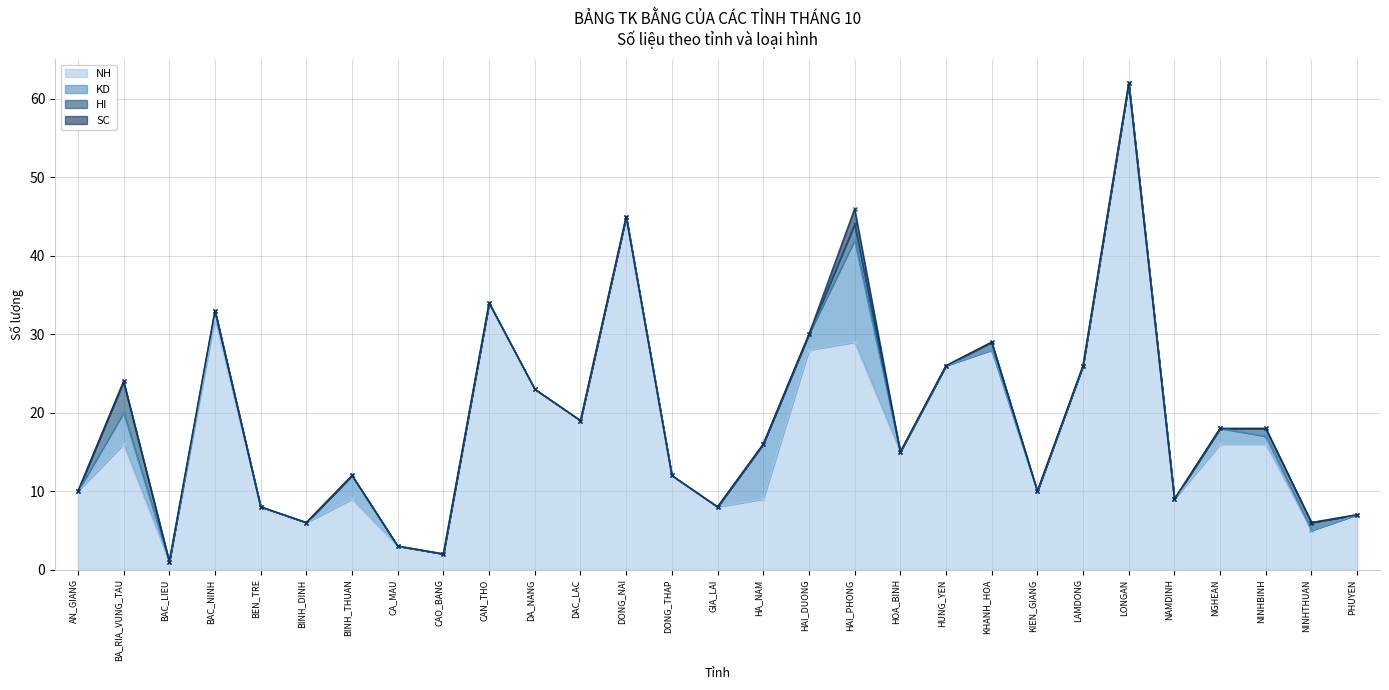

Between CA_MAU and KIEN_GIANG, which is larger?

KIEN_GIANG